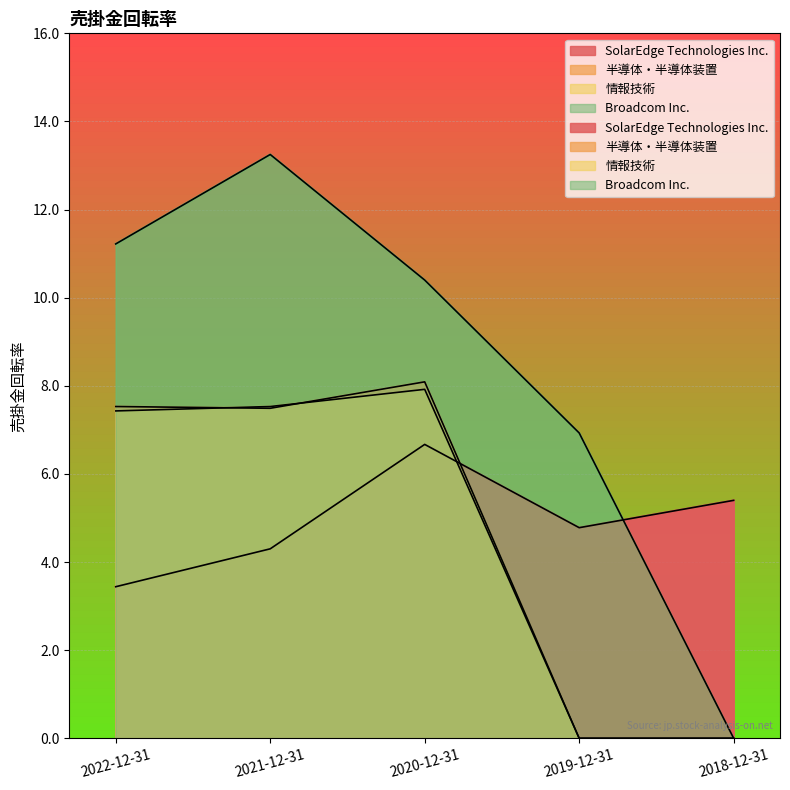

Reading left to right, list all the values displayed in this chart.

SolarEdge Technologies Inc.: 2022-12-31=3.4	2021-12-31=4.3	2020-12-31=6.7	2019-12-31=4.8	2018-12-31=5.4
半導体・半導体装置: 2022-12-31=7.5	2021-12-31=7.5	2020-12-31=8.1	2019-12-31=0.0	2018-12-31=0.0
情報技術: 2022-12-31=7.4	2021-12-31=7.5	2020-12-31=7.9	2019-12-31=0.0	2018-12-31=0.0
Broadcom Inc.: 2022-12-31=11.2	2021-12-31=13.2	2020-12-31=10.4	2019-12-31=6.9	2018-12-31=0.0